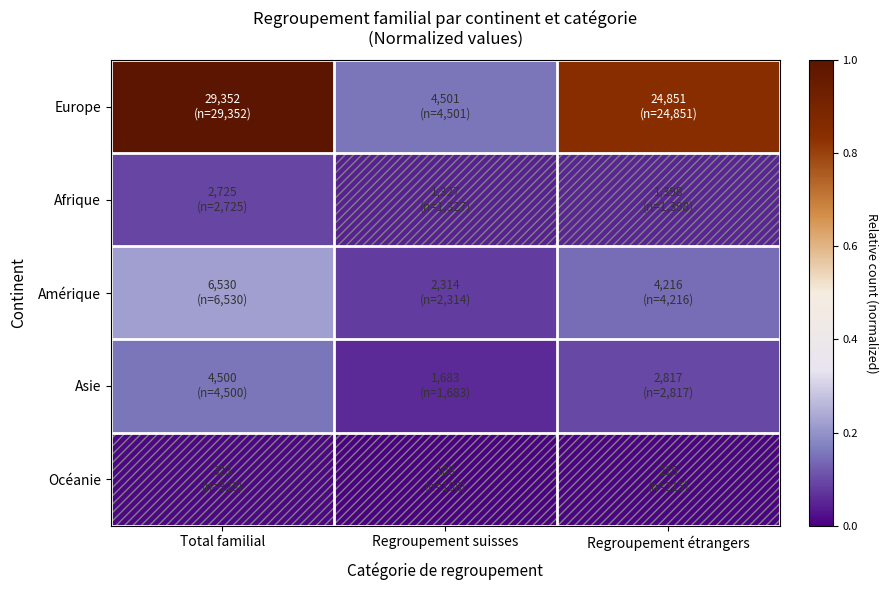

Which series has the largest range (max minus min)?

Europe